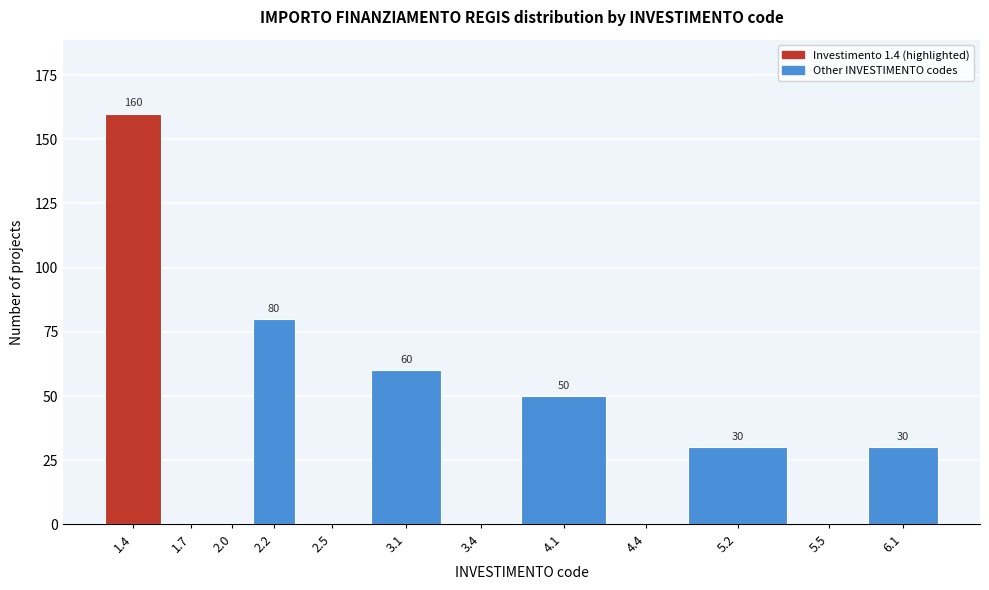

Reading left to right, what are all the values shown in this chart?

1.4=160	1.7=0	2.0=0	2.2=80	2.5=0	3.1=60	3.4=0	4.1=50	4.4=0	5.2=30	5.5=0	6.1=30